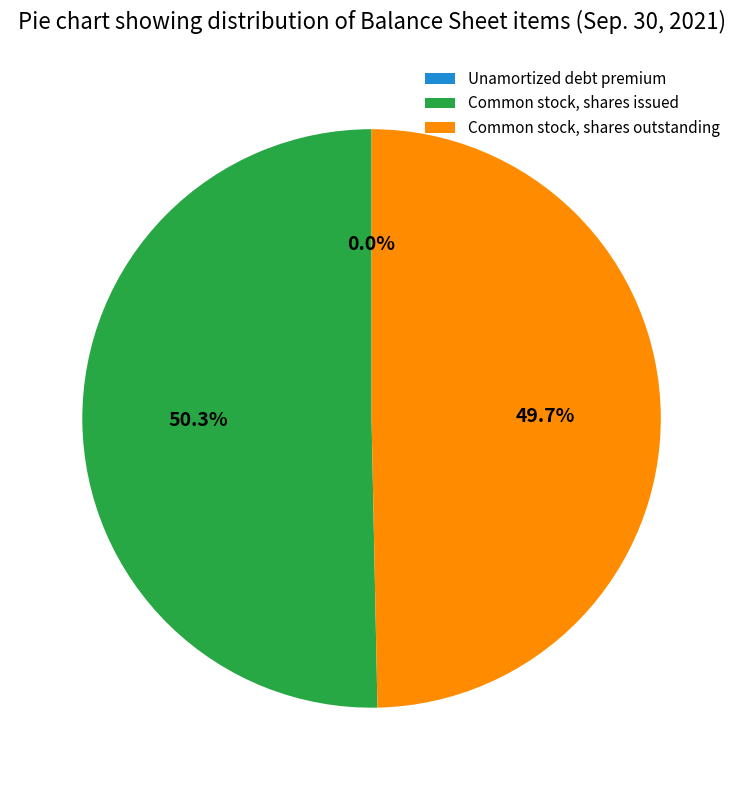

Approximately how many times larger is the value at Common stock, shares issued compared to Common stock, shares outstanding?

1.0